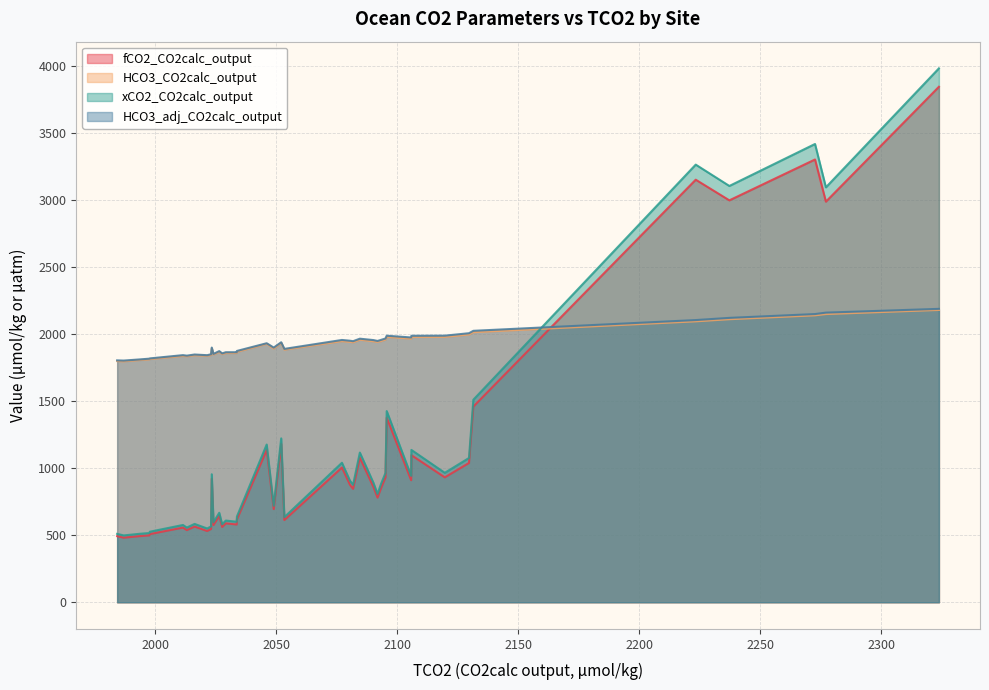

True or false: xCO2_CO2calc_output has more than 1 points higher than both neighbors.

True